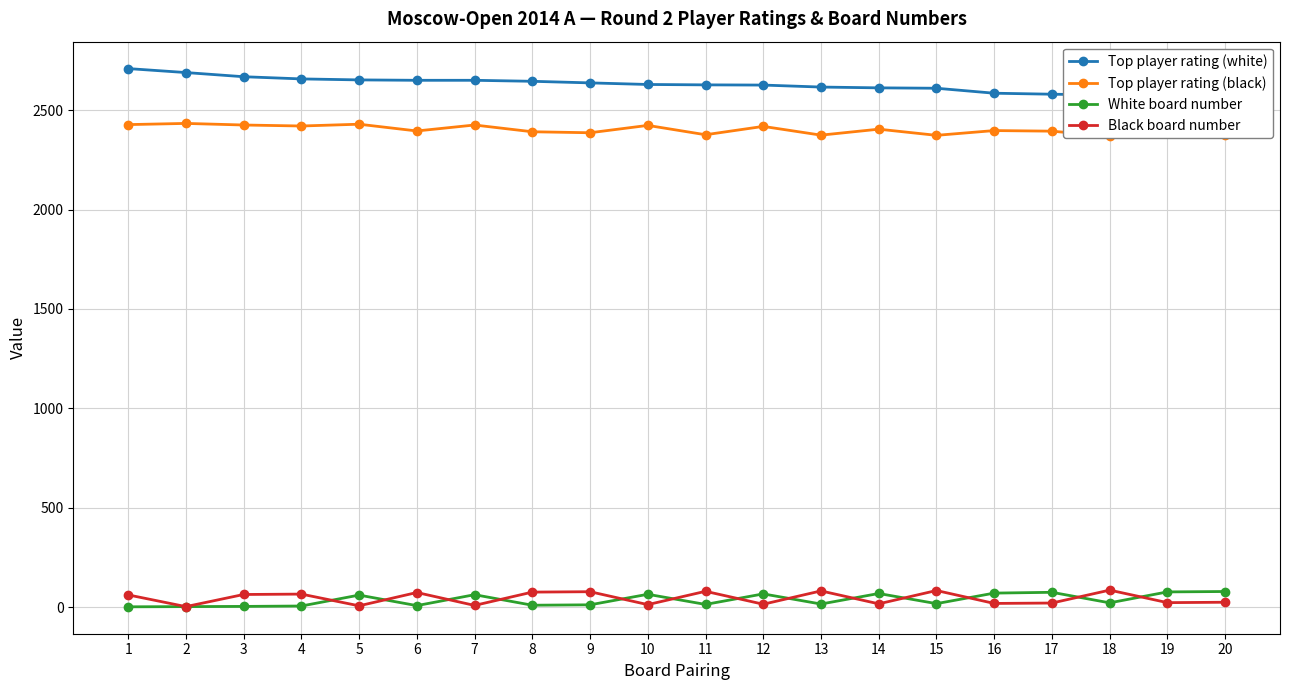

What is the value of the Black board number point at the 13th from the left?

81